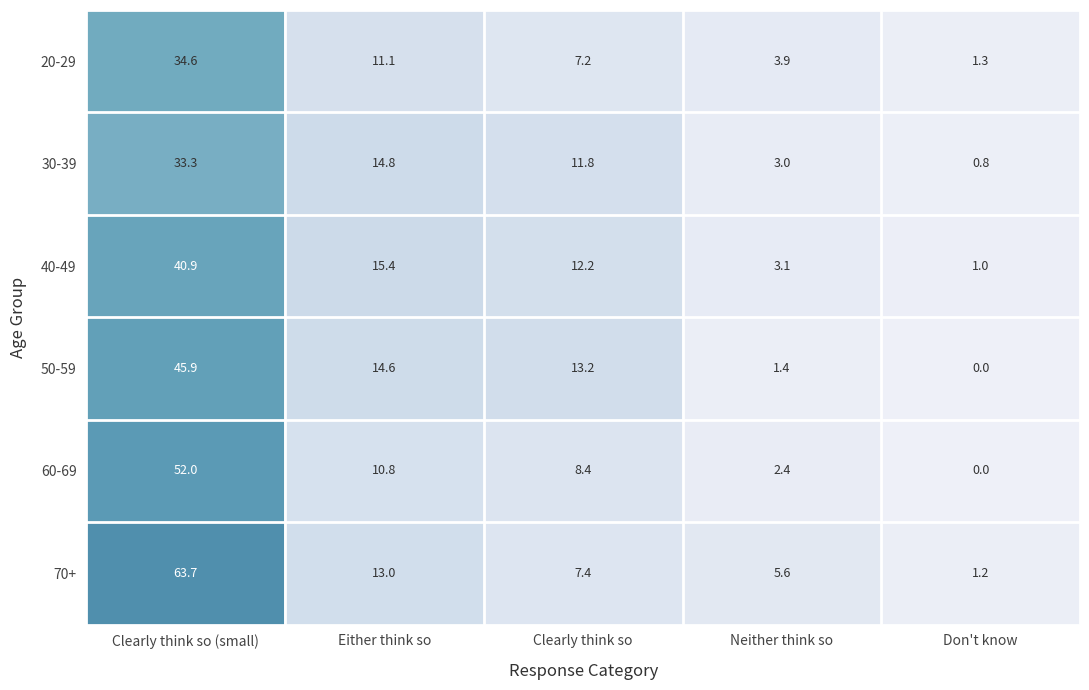

Count the number of categories in the chart.

5